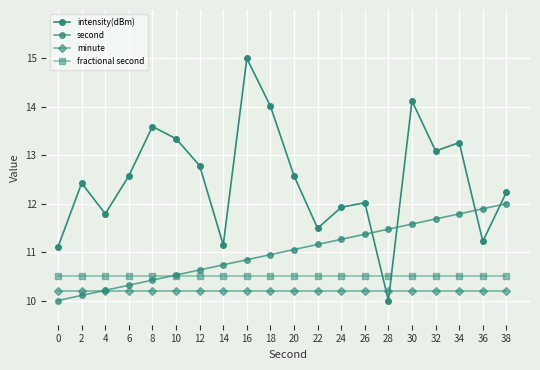

Which series has the widest spread of values?

intensity(dBm)